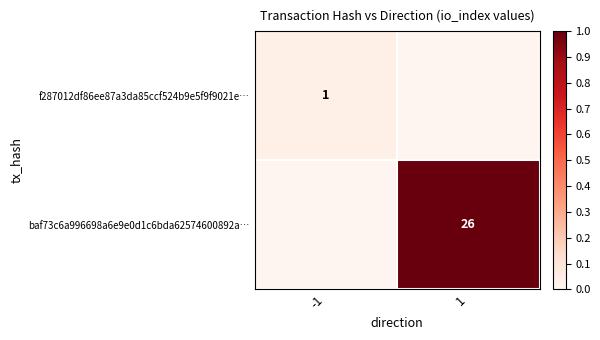

Count the number of data series in this chart.

2